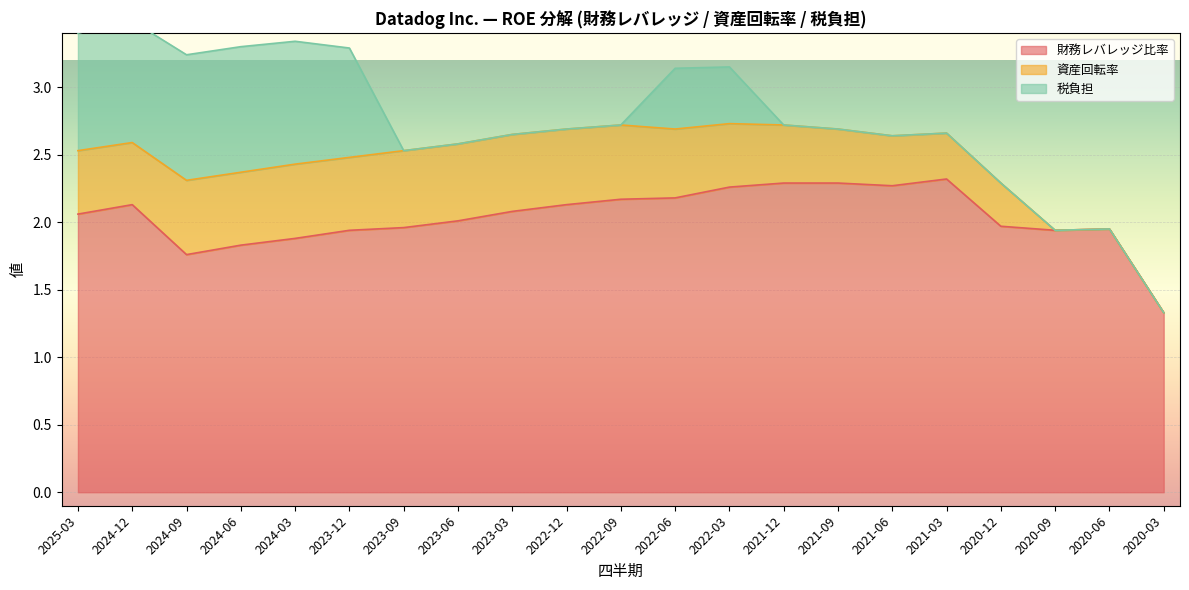

Between 2020-12 and 2020-03, which is larger?

2020-12